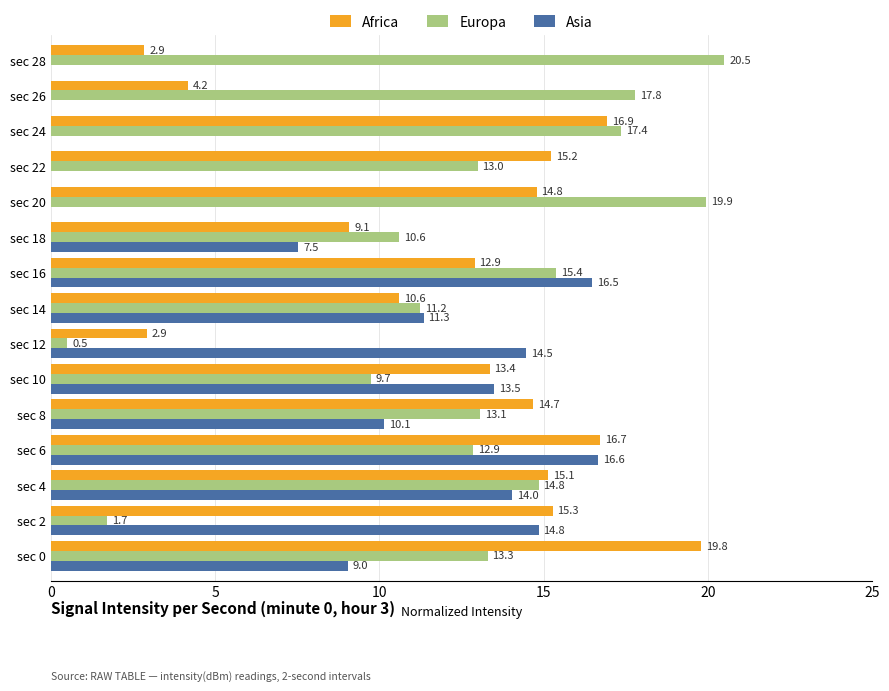

What is the total value across all series at sec 24?

34.3